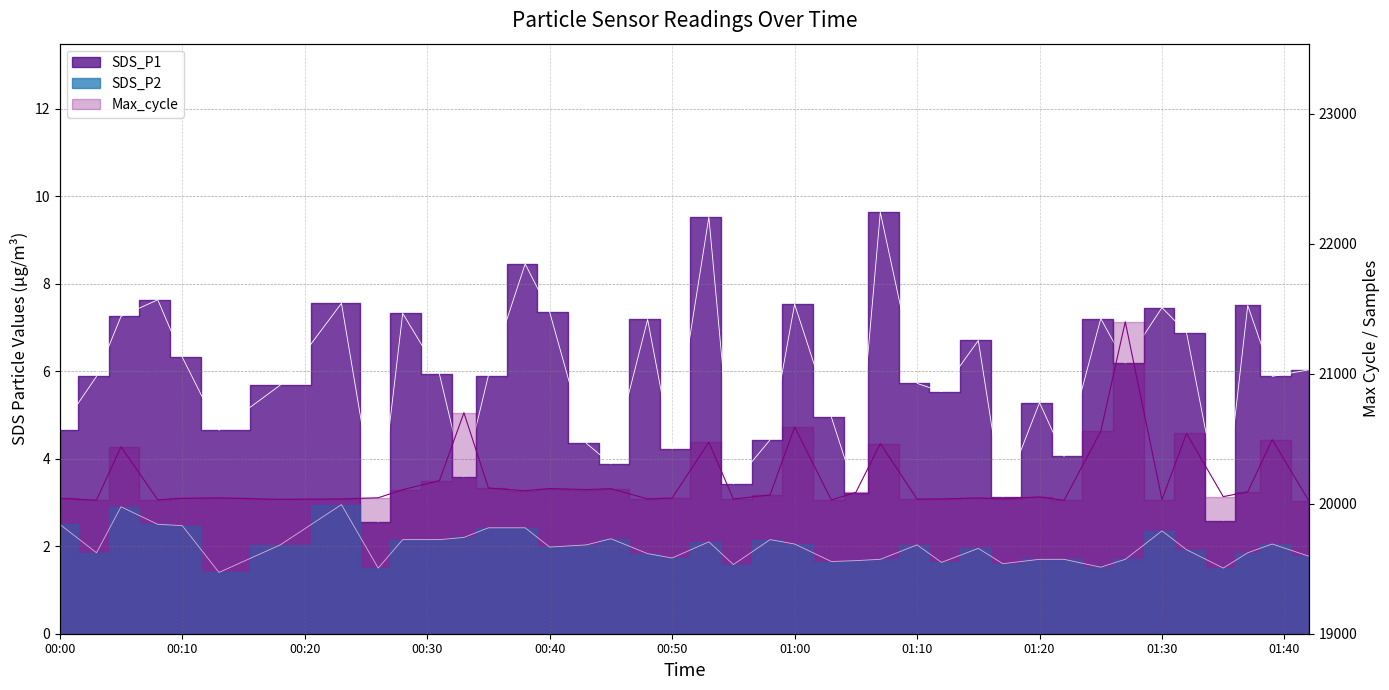

What is the sum of the SDS_P2 values at 2022/01/06 01:37 and 2022/01/06 00:03?

3.7